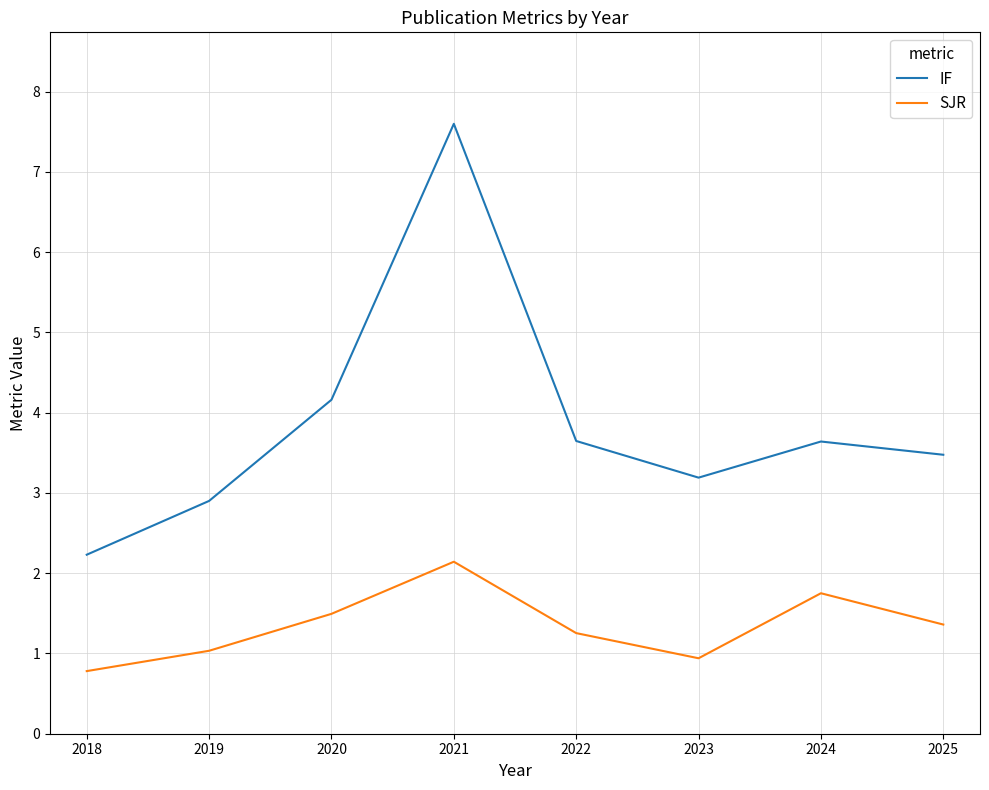

How many lines are shown in the chart?

2